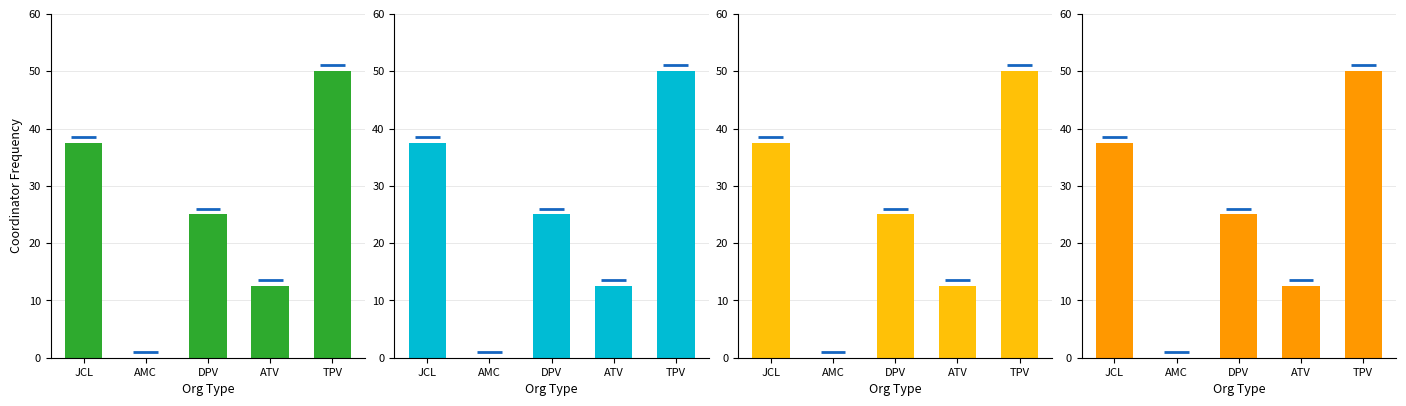

Reading left to right, list all the values displayed in this chart.

37.5	0.0	25.0	12.5	50.0